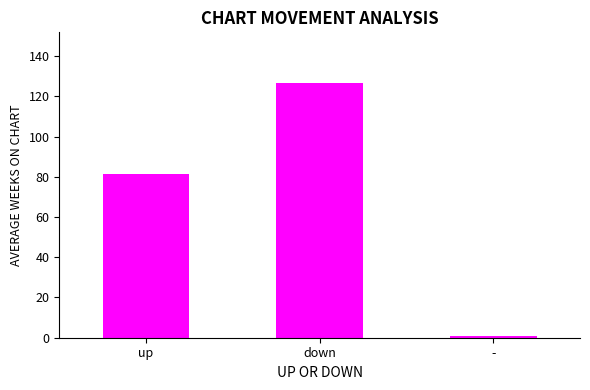

At which label does the data first exceed 81?

up